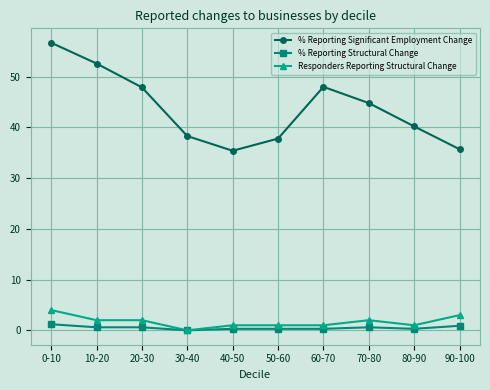

Between 0-10 and 50-60, which series saw the biggest shift?

% Reporting Significant Employment Change